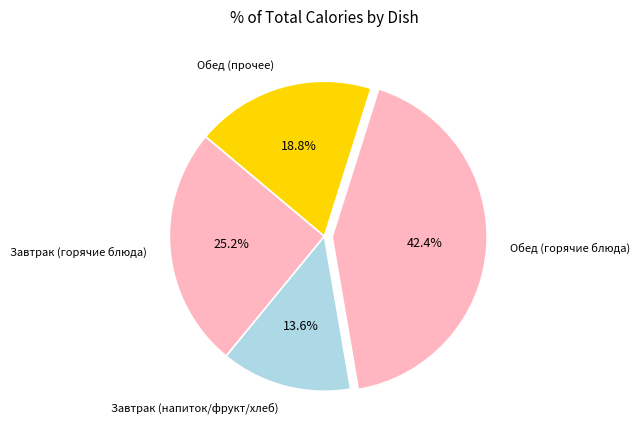

Rank the categories by value from lowest to highest.

Завтрак (напиток/фрукт/хлеб), Обед (прочее), Завтрак (горячие блюда), Обед (горячие блюда)